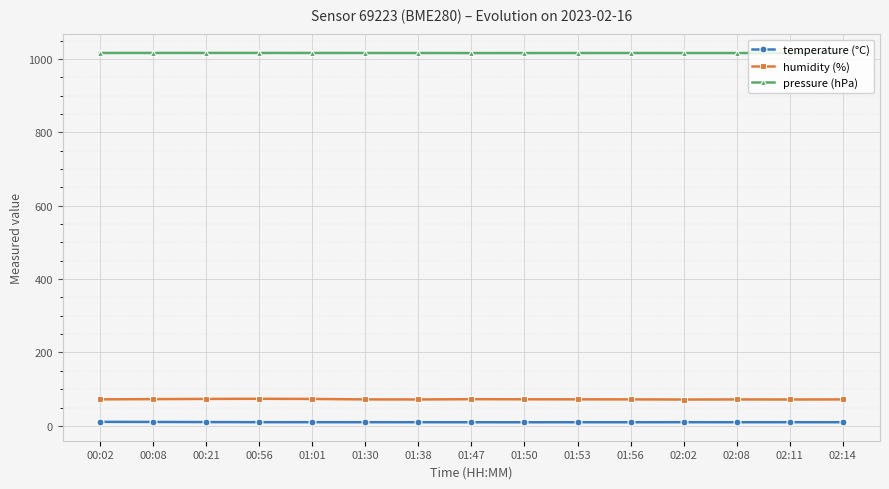

At how many categories does at least one series exceed 589?

15